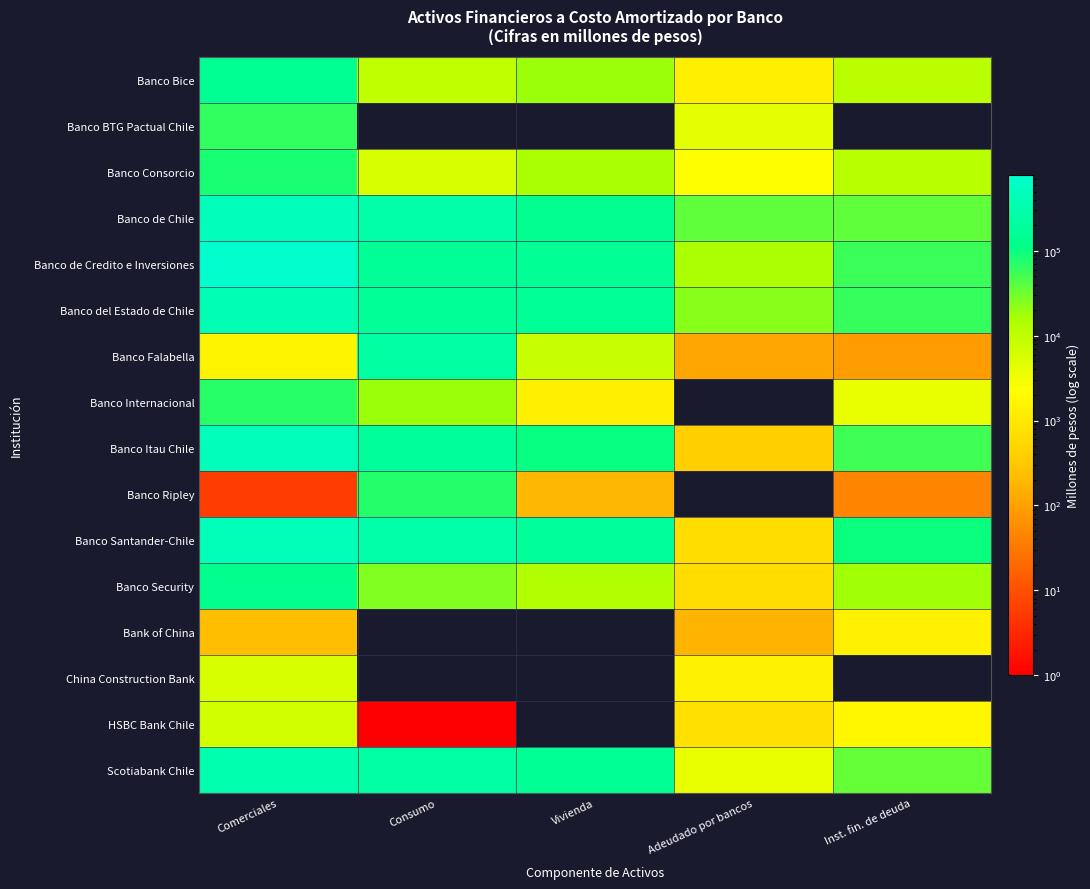

What is the total value across all series at Vivienda?

977833.8